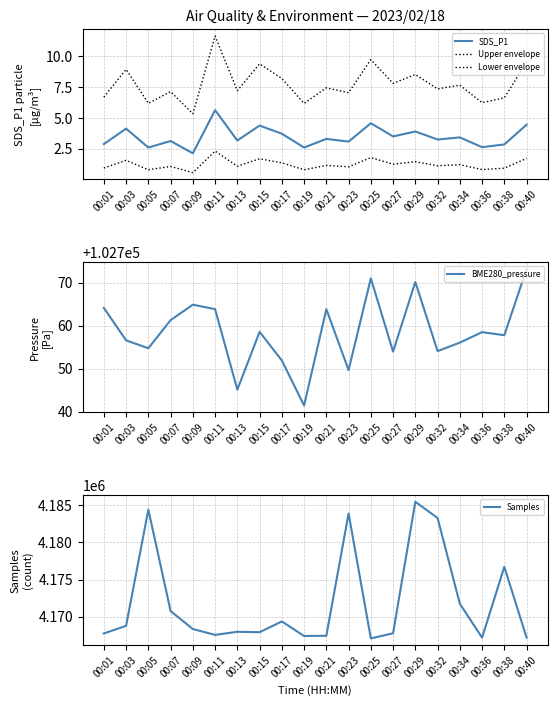

What is the difference between the second highest and minimum values in the Upper envelope series?

4.4